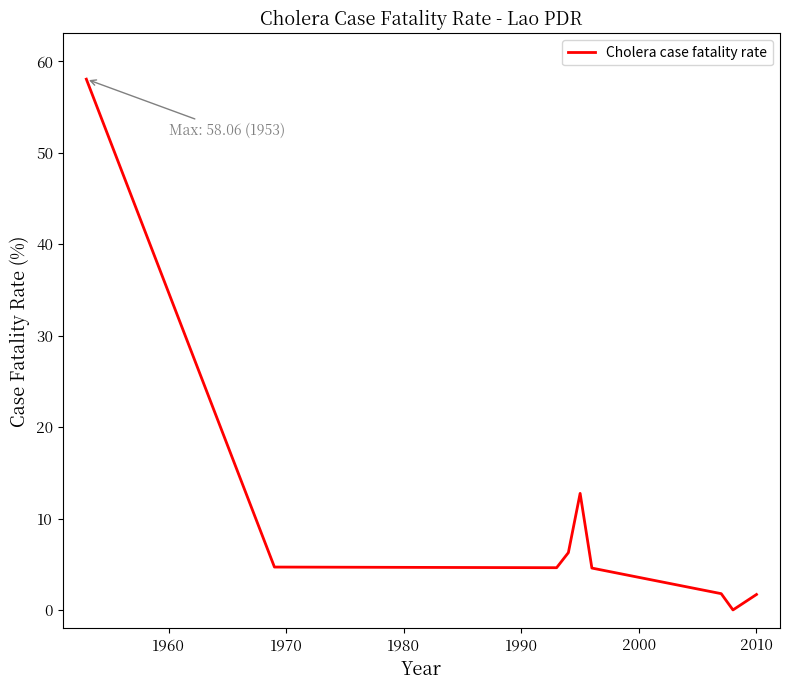

What is the greatest value displayed?

58.1